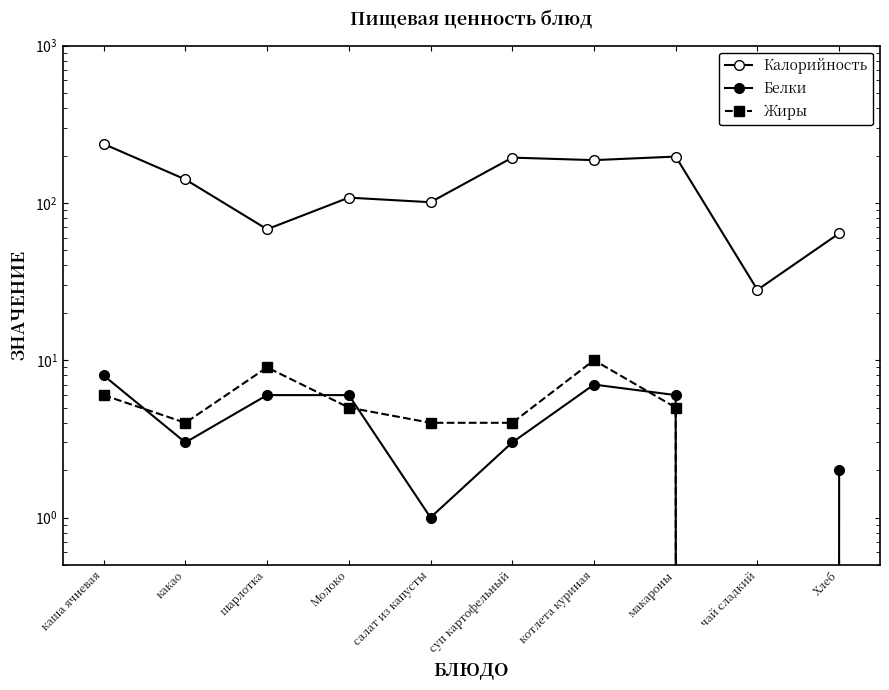

How many data points in Жиры are less than 5?

5